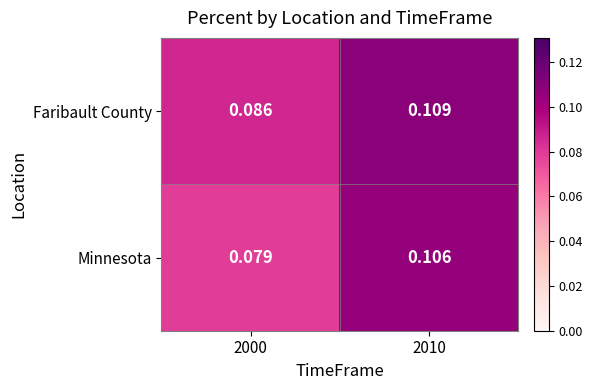

Is the value of Faribault County at 2010 greater than the value of Minnesota at 2010?

Yes